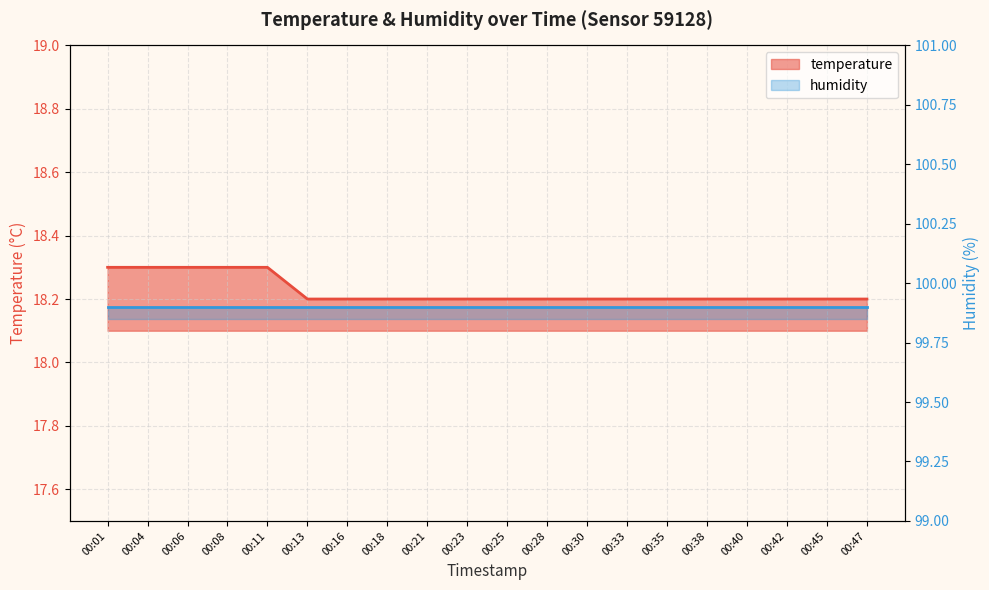

What is the value of the 19th point from the left?

18.2